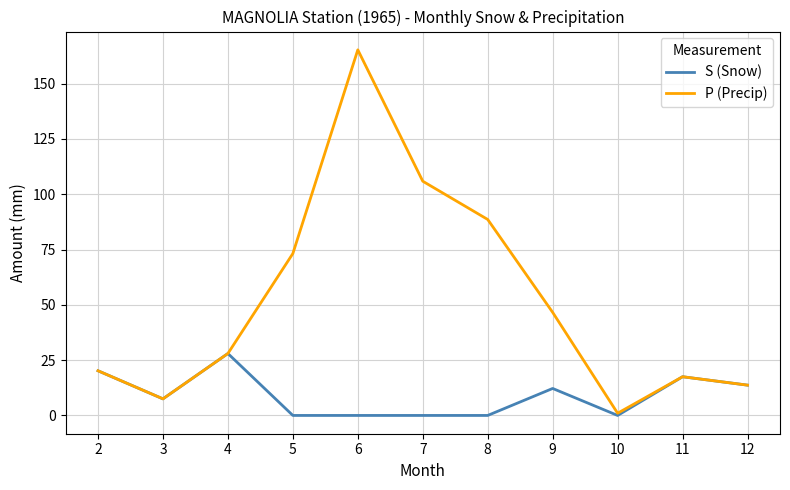

Reading left to right, transcribe all the data shown in this chart.

S (Snow): 2=20.2	3=7.5	4=28.0	5=0.0	6=0.0	7=0.0	8=0.0	9=12.2	10=0.0	11=17.5	12=13.7
P (Precip): 2=20.2	3=7.5	4=28.0	5=73.2	6=165.3	7=105.9	8=88.6	9=46.6	10=1.0	11=17.5	12=13.7